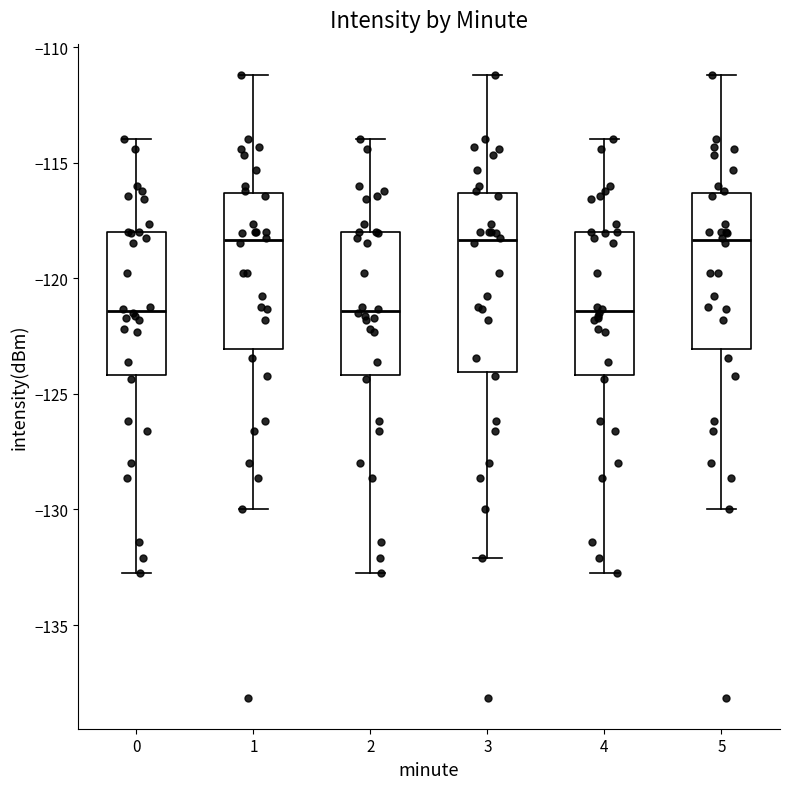

Where does the lower whisker of the box at x = 0 end on the y-axis? The values are not printed on the chart, so give them approximately, as read against the axis.

-132.5